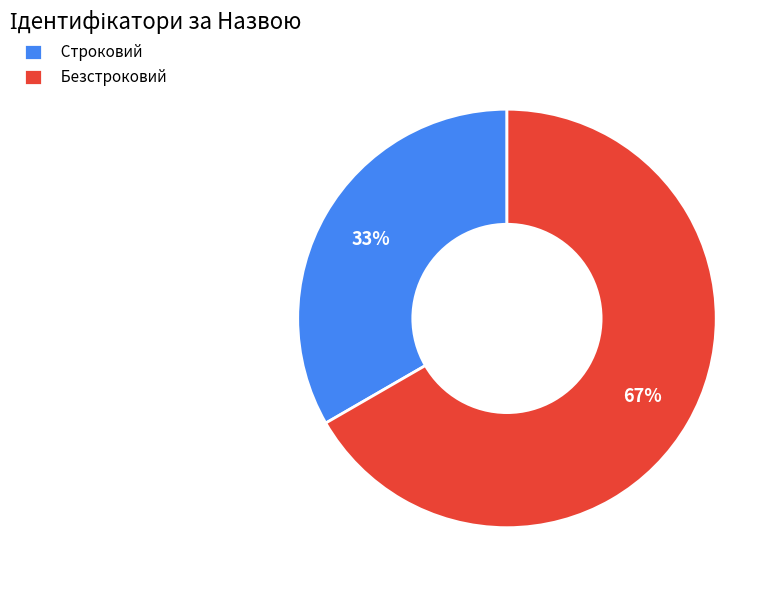

Is Безстроковий the majority of the pie?

Yes